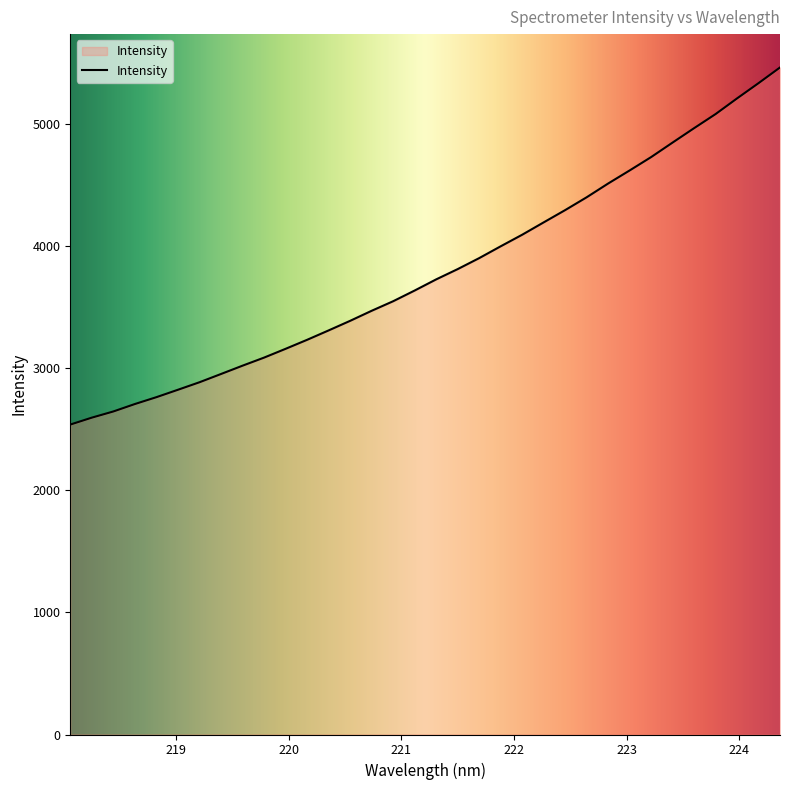

What is the difference between the maximum and minimum values?

2924.6